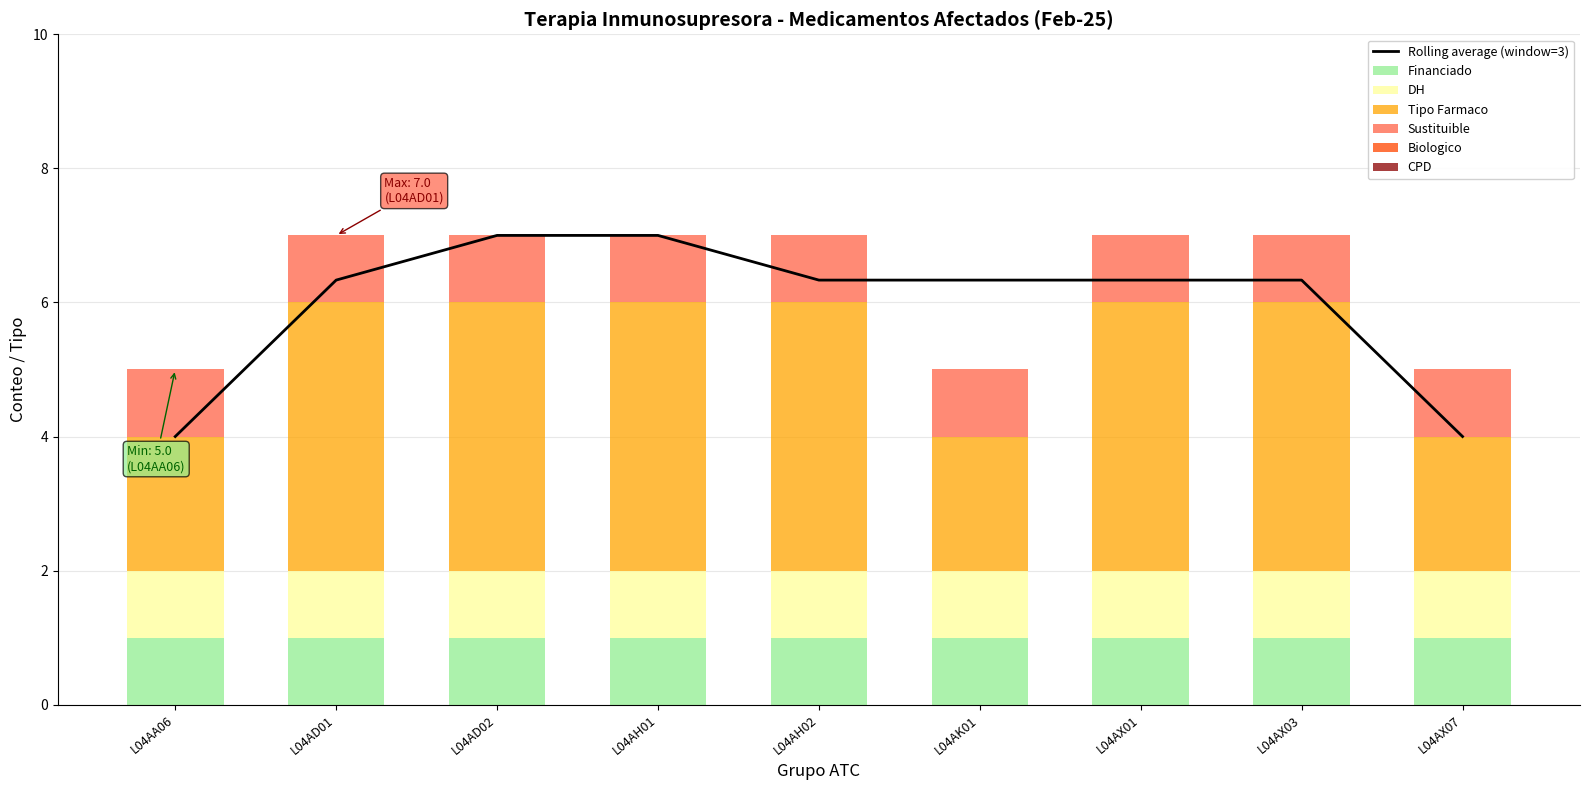

Reading left to right, what are all the values shown in this chart?

Financiado: 1	1	1	1	1	1	1	1	1
DH: 1	1	1	1	1	1	1	1	1
Tipo Farmaco: 2	4	4	4	4	2	4	4	2
Sustituible: 1	1	1	1	1	1	1	1	1
Biologico: 0	0	0	0	0	0	0	0	0
CPD: 0	0	0	0	0	0	0	0	0